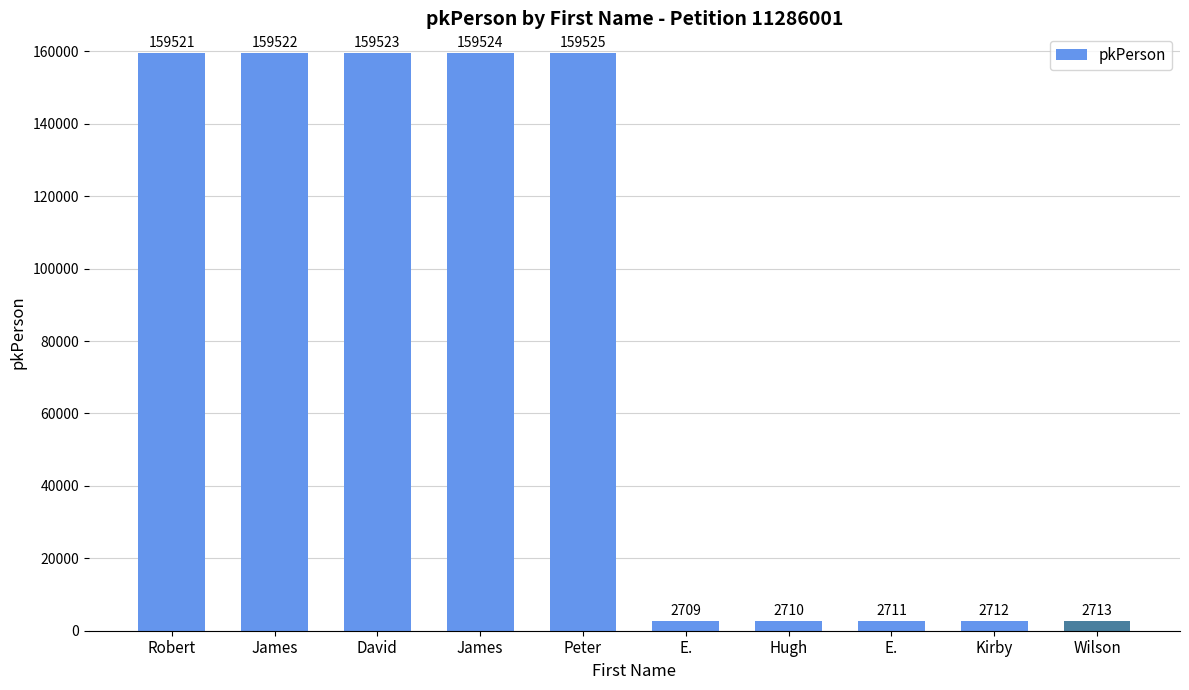

List the labels in order of value, largest first.

Peter, James, David, James, Robert, Wilson, Kirby, E., Hugh, E.